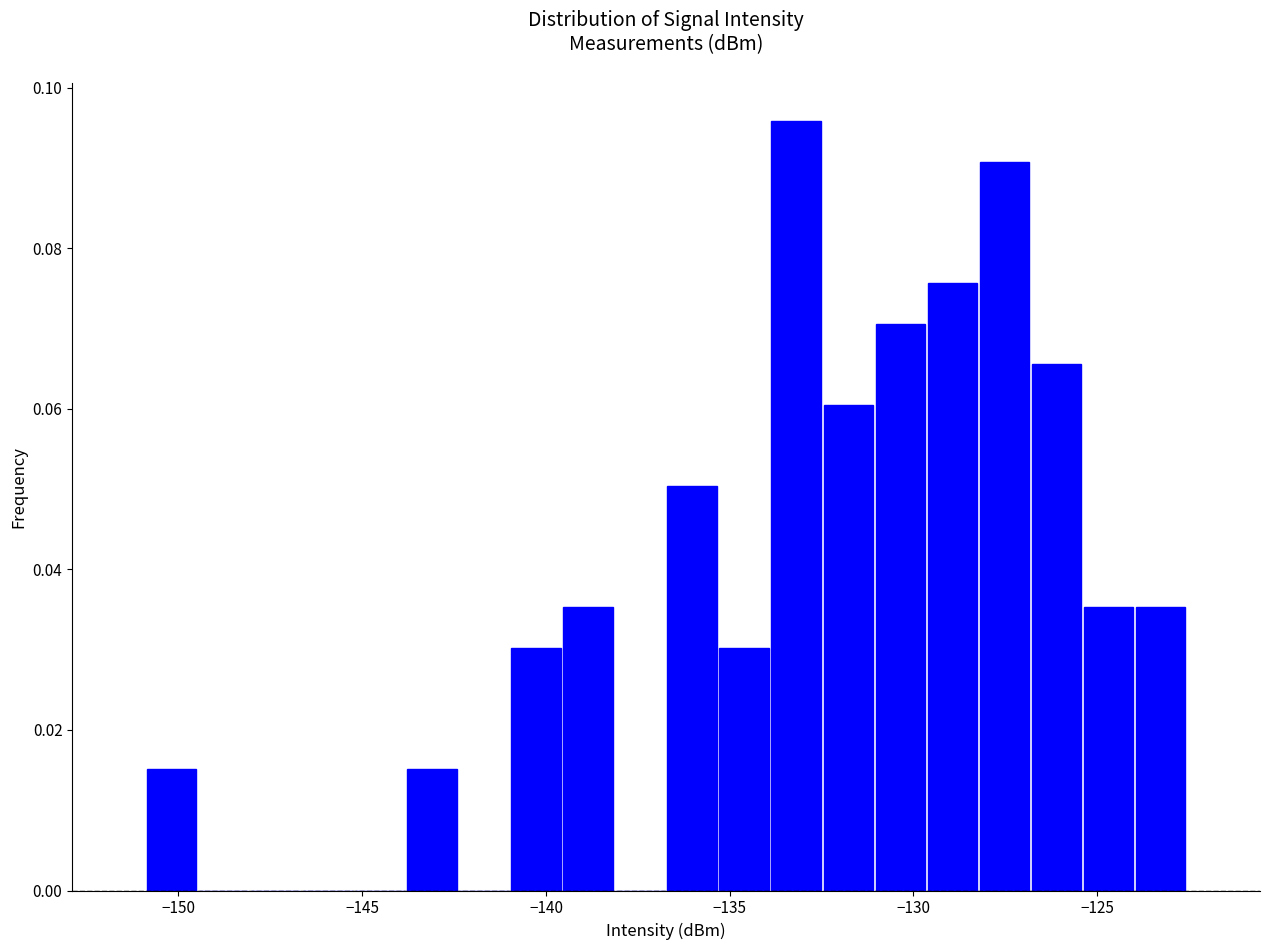

Read against the x-axis, roughly where is the centre of the tallest bar?

-133.0